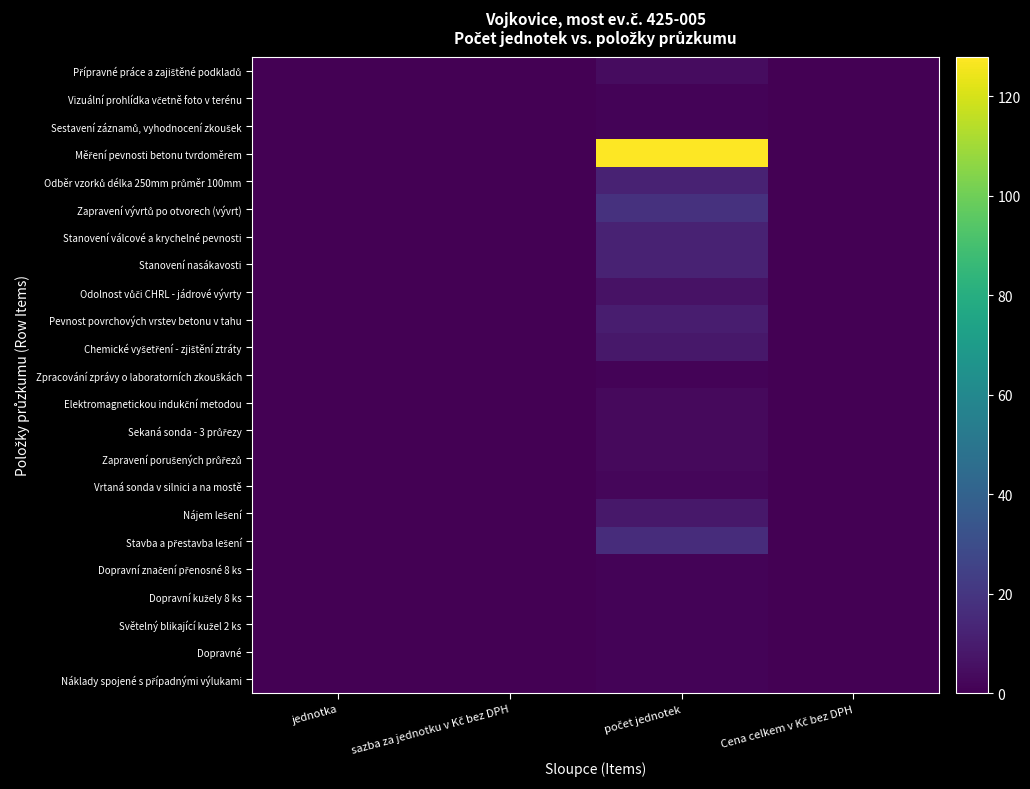

Rank the series by their maximum value, from highest to lowest.

Měření pevnosti betonu tvrdoměrem, Zapravení vývrtů po otvorech (vývrt), Stavba a přestavba lešení, Odběr vzorků délka 250mm průměr 100mm, Stanovení válcové a krychelné pevnosti, Stanovení nasákavosti, Pevnost povrchových vrstev betonu v tahu, Chemické vyšetření - zjištění ztráty, Nájem lešení, Odolnost vůči CHRL - jádrové vývrty, Přípravné práce a zajištěné podkladů, Elektromagnetickou indukční metodou, Sekaná sonda - 3 průřezy, Zapravení porušených průřezů, Vrtaná sonda v silnici a na mostě, Vizuální prohlídka včetně foto v terénu, Sestavení záznamů, vyhodnocení zkoušek, Zpracování zprávy o laboratorních zkouškách, Dopravní značení přenosné 8 ks, Dopravní kužely 8 ks, Světelný blikající kužel 2 ks, Dopravné, Náklady spojené s případnými výlukami